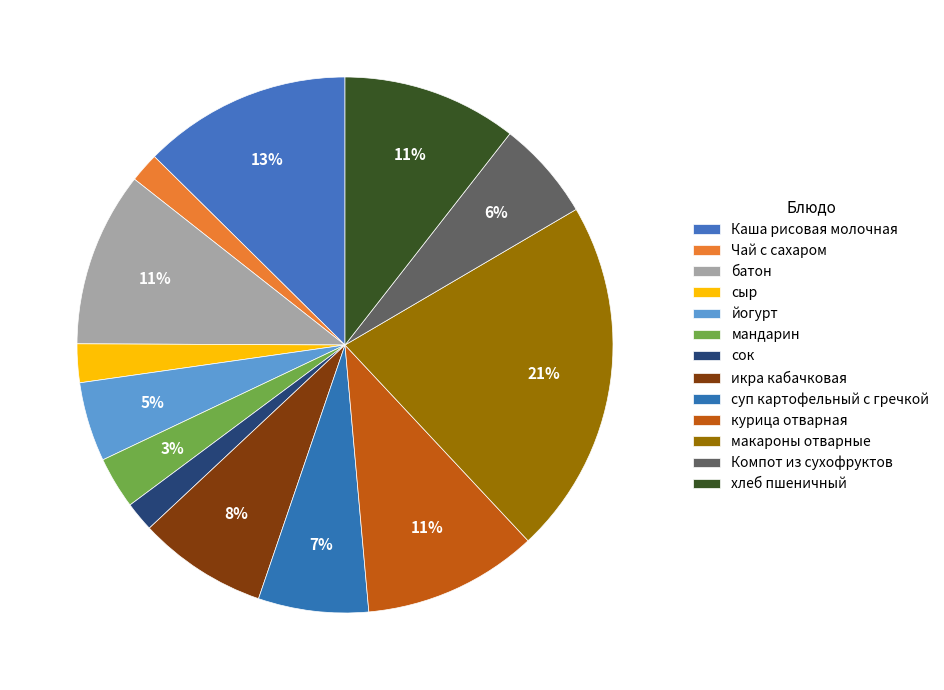

To the nearest percent, what is the difference between the largest and smallest slice percentages?

20%